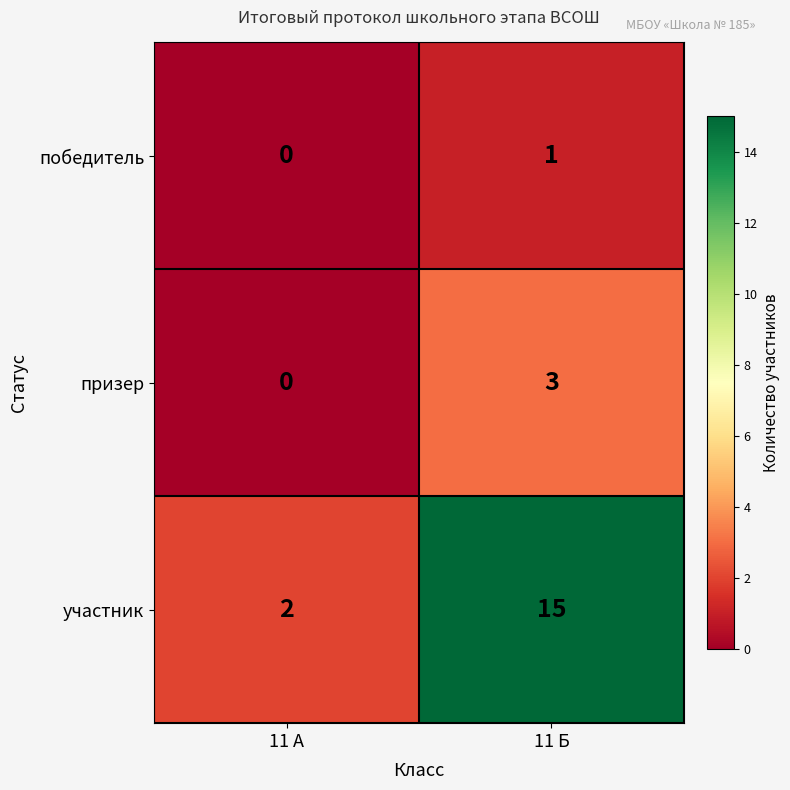

What is the sum of all участник values?

17